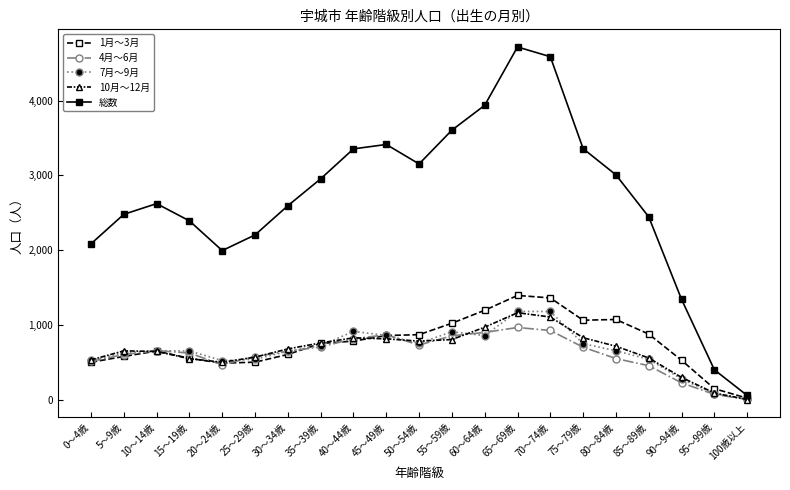

Where is the first local maximum for 総数?

10～14歳